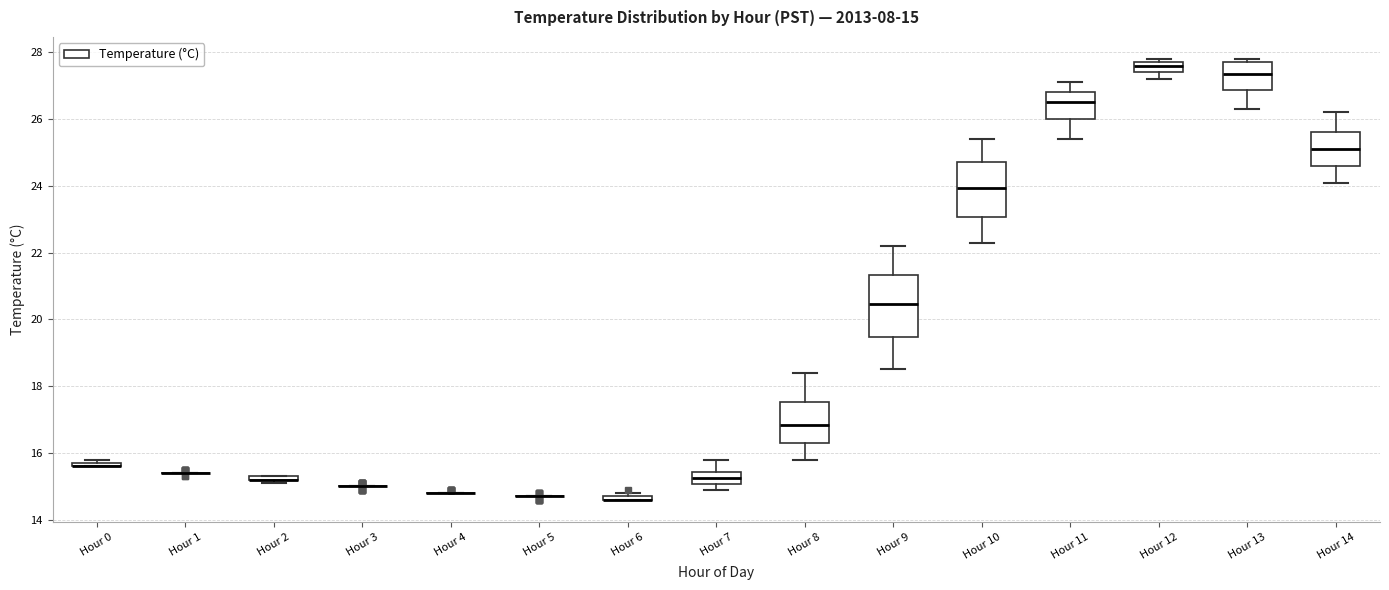

Comparing the boxes themselves (not the whiskers), which one is the tallest?

Hour 9